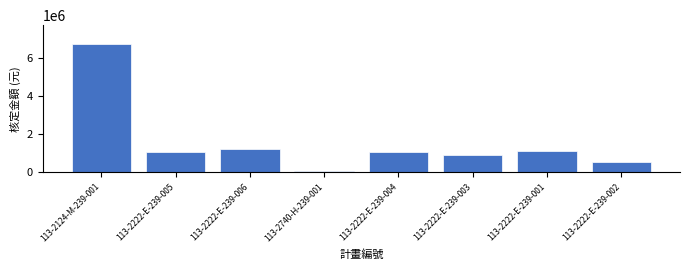

What is the difference between the second highest and minimum values?

1146000